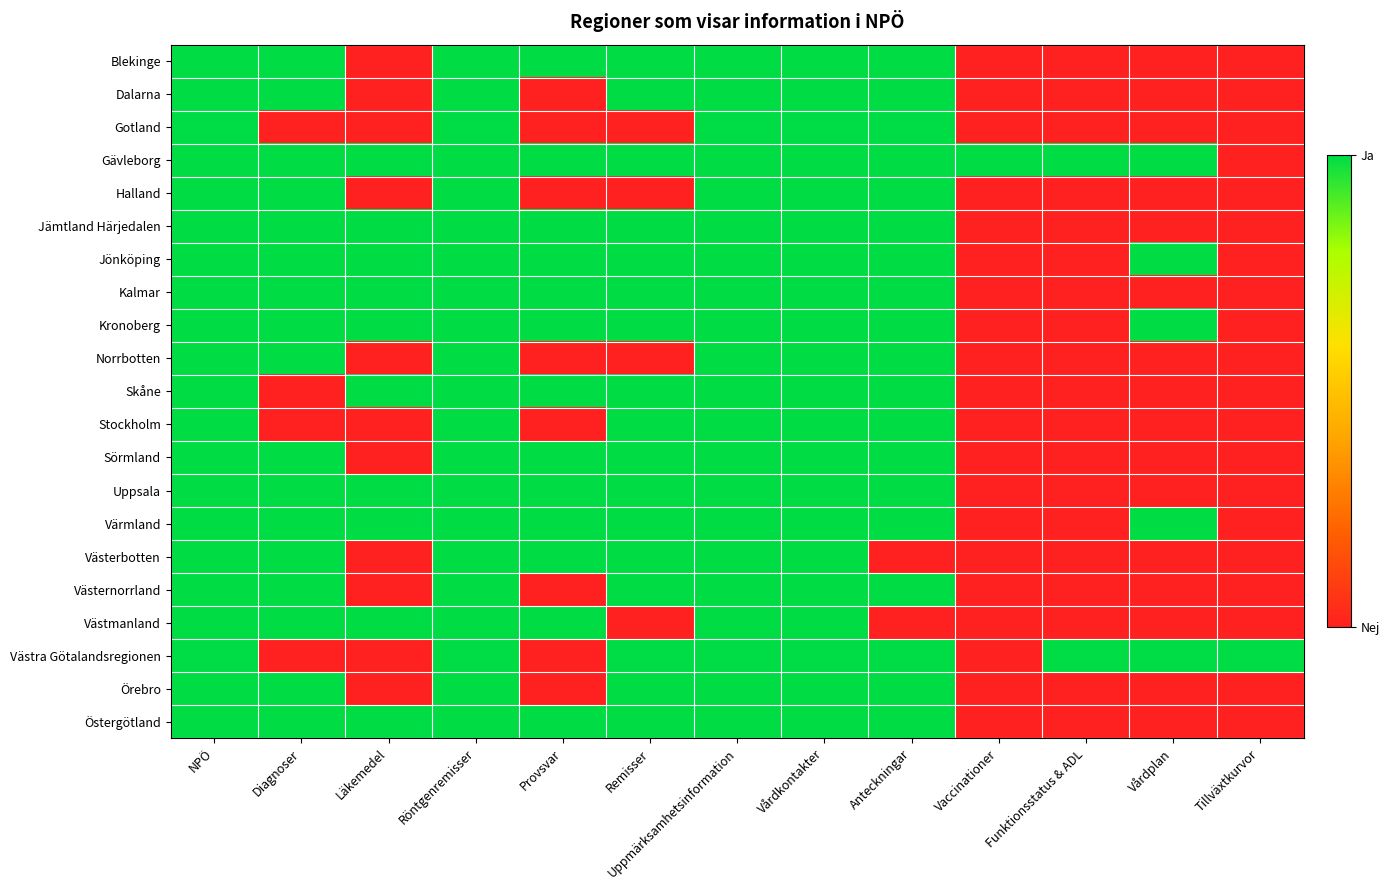

Reading right to left, list all the values displayed in this chart.

Blekinge: Tillväxtkurvor=0	Vårdplan=0	Funktionsstatus & ADL=0	Vaccinationer=0	Anteckningar=1	Vårdkontakter=1	Uppmärksamhetsinformation=1	Remisser=1	Provsvar=1	Röntgenremisser=1	Läkemedel=0	Diagnoser=1	NPÖ=1
Dalarna: Tillväxtkurvor=0	Vårdplan=0	Funktionsstatus & ADL=0	Vaccinationer=0	Anteckningar=1	Vårdkontakter=1	Uppmärksamhetsinformation=1	Remisser=1	Provsvar=0	Röntgenremisser=1	Läkemedel=0	Diagnoser=1	NPÖ=1
Gotland: Tillväxtkurvor=0	Vårdplan=0	Funktionsstatus & ADL=0	Vaccinationer=0	Anteckningar=1	Vårdkontakter=1	Uppmärksamhetsinformation=1	Remisser=0	Provsvar=0	Röntgenremisser=1	Läkemedel=0	Diagnoser=0	NPÖ=1
Gävleborg: Tillväxtkurvor=0	Vårdplan=1	Funktionsstatus & ADL=1	Vaccinationer=1	Anteckningar=1	Vårdkontakter=1	Uppmärksamhetsinformation=1	Remisser=1	Provsvar=1	Röntgenremisser=1	Läkemedel=1	Diagnoser=1	NPÖ=1
Halland: Tillväxtkurvor=0	Vårdplan=0	Funktionsstatus & ADL=0	Vaccinationer=0	Anteckningar=1	Vårdkontakter=1	Uppmärksamhetsinformation=1	Remisser=0	Provsvar=0	Röntgenremisser=1	Läkemedel=0	Diagnoser=1	NPÖ=1
Jämtland Härjedalen: Tillväxtkurvor=0	Vårdplan=0	Funktionsstatus & ADL=0	Vaccinationer=0	Anteckningar=1	Vårdkontakter=1	Uppmärksamhetsinformation=1	Remisser=1	Provsvar=1	Röntgenremisser=1	Läkemedel=1	Diagnoser=1	NPÖ=1
Jönköping: Tillväxtkurvor=0	Vårdplan=1	Funktionsstatus & ADL=0	Vaccinationer=0	Anteckningar=1	Vårdkontakter=1	Uppmärksamhetsinformation=1	Remisser=1	Provsvar=1	Röntgenremisser=1	Läkemedel=1	Diagnoser=1	NPÖ=1
Kalmar: Tillväxtkurvor=0	Vårdplan=0	Funktionsstatus & ADL=0	Vaccinationer=0	Anteckningar=1	Vårdkontakter=1	Uppmärksamhetsinformation=1	Remisser=1	Provsvar=1	Röntgenremisser=1	Läkemedel=1	Diagnoser=1	NPÖ=1
Kronoberg: Tillväxtkurvor=0	Vårdplan=1	Funktionsstatus & ADL=0	Vaccinationer=0	Anteckningar=1	Vårdkontakter=1	Uppmärksamhetsinformation=1	Remisser=1	Provsvar=1	Röntgenremisser=1	Läkemedel=1	Diagnoser=1	NPÖ=1
Norrbotten: Tillväxtkurvor=0	Vårdplan=0	Funktionsstatus & ADL=0	Vaccinationer=0	Anteckningar=1	Vårdkontakter=1	Uppmärksamhetsinformation=1	Remisser=0	Provsvar=0	Röntgenremisser=1	Läkemedel=0	Diagnoser=1	NPÖ=1
Skåne: Tillväxtkurvor=0	Vårdplan=0	Funktionsstatus & ADL=0	Vaccinationer=0	Anteckningar=1	Vårdkontakter=1	Uppmärksamhetsinformation=1	Remisser=1	Provsvar=1	Röntgenremisser=1	Läkemedel=1	Diagnoser=0	NPÖ=1
Stockholm: Tillväxtkurvor=0	Vårdplan=0	Funktionsstatus & ADL=0	Vaccinationer=0	Anteckningar=1	Vårdkontakter=1	Uppmärksamhetsinformation=1	Remisser=1	Provsvar=0	Röntgenremisser=1	Läkemedel=0	Diagnoser=0	NPÖ=1
Sörmland: Tillväxtkurvor=0	Vårdplan=0	Funktionsstatus & ADL=0	Vaccinationer=0	Anteckningar=1	Vårdkontakter=1	Uppmärksamhetsinformation=1	Remisser=1	Provsvar=1	Röntgenremisser=1	Läkemedel=0	Diagnoser=1	NPÖ=1
Uppsala: Tillväxtkurvor=0	Vårdplan=0	Funktionsstatus & ADL=0	Vaccinationer=0	Anteckningar=1	Vårdkontakter=1	Uppmärksamhetsinformation=1	Remisser=1	Provsvar=1	Röntgenremisser=1	Läkemedel=1	Diagnoser=1	NPÖ=1
Värmland: Tillväxtkurvor=0	Vårdplan=1	Funktionsstatus & ADL=0	Vaccinationer=0	Anteckningar=1	Vårdkontakter=1	Uppmärksamhetsinformation=1	Remisser=1	Provsvar=1	Röntgenremisser=1	Läkemedel=1	Diagnoser=1	NPÖ=1
Västerbotten: Tillväxtkurvor=0	Vårdplan=0	Funktionsstatus & ADL=0	Vaccinationer=0	Anteckningar=0	Vårdkontakter=1	Uppmärksamhetsinformation=1	Remisser=1	Provsvar=1	Röntgenremisser=1	Läkemedel=0	Diagnoser=1	NPÖ=1
Västernorrland: Tillväxtkurvor=0	Vårdplan=0	Funktionsstatus & ADL=0	Vaccinationer=0	Anteckningar=1	Vårdkontakter=1	Uppmärksamhetsinformation=1	Remisser=1	Provsvar=0	Röntgenremisser=1	Läkemedel=0	Diagnoser=1	NPÖ=1
Västmanland: Tillväxtkurvor=0	Vårdplan=0	Funktionsstatus & ADL=0	Vaccinationer=0	Anteckningar=0	Vårdkontakter=1	Uppmärksamhetsinformation=1	Remisser=0	Provsvar=1	Röntgenremisser=1	Läkemedel=1	Diagnoser=1	NPÖ=1
Västra Götalandsregionen: Tillväxtkurvor=1	Vårdplan=1	Funktionsstatus & ADL=1	Vaccinationer=0	Anteckningar=1	Vårdkontakter=1	Uppmärksamhetsinformation=1	Remisser=1	Provsvar=0	Röntgenremisser=1	Läkemedel=0	Diagnoser=0	NPÖ=1
Örebro: Tillväxtkurvor=0	Vårdplan=0	Funktionsstatus & ADL=0	Vaccinationer=0	Anteckningar=1	Vårdkontakter=1	Uppmärksamhetsinformation=1	Remisser=1	Provsvar=0	Röntgenremisser=1	Läkemedel=0	Diagnoser=1	NPÖ=1
Östergötland: Tillväxtkurvor=0	Vårdplan=0	Funktionsstatus & ADL=0	Vaccinationer=0	Anteckningar=1	Vårdkontakter=1	Uppmärksamhetsinformation=1	Remisser=1	Provsvar=1	Röntgenremisser=1	Läkemedel=1	Diagnoser=1	NPÖ=1